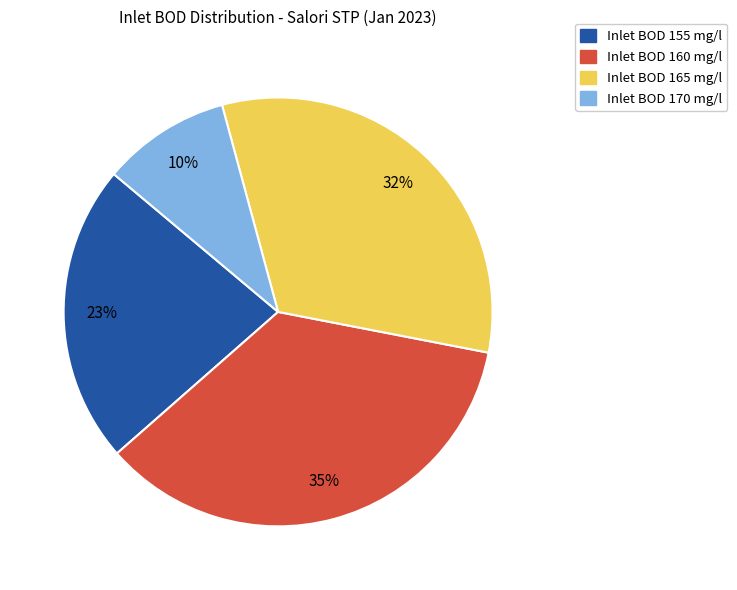

Is there a majority slice in this chart?

No